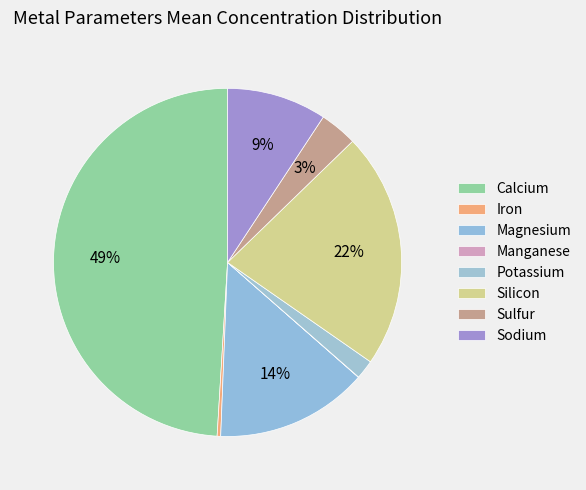

How many segments does this pie chart have?

8